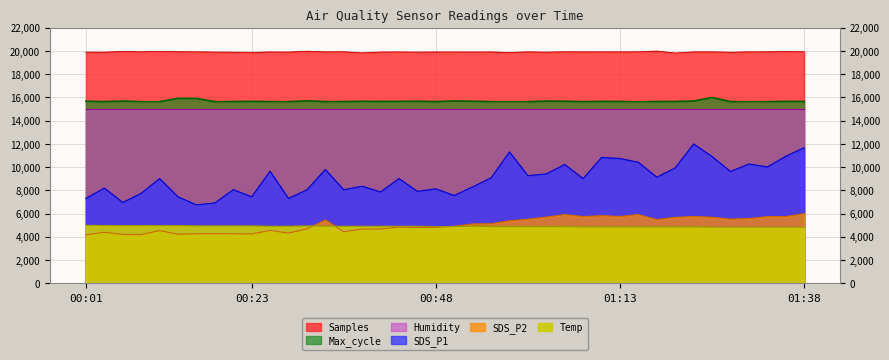

In Max_cycle, how many points are lower than both neighbors (excluding endpoints)?

11